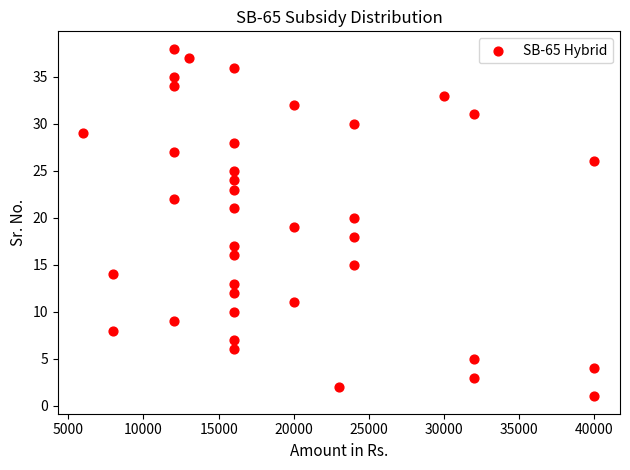

What is the range of Y values (max minus min)?

37